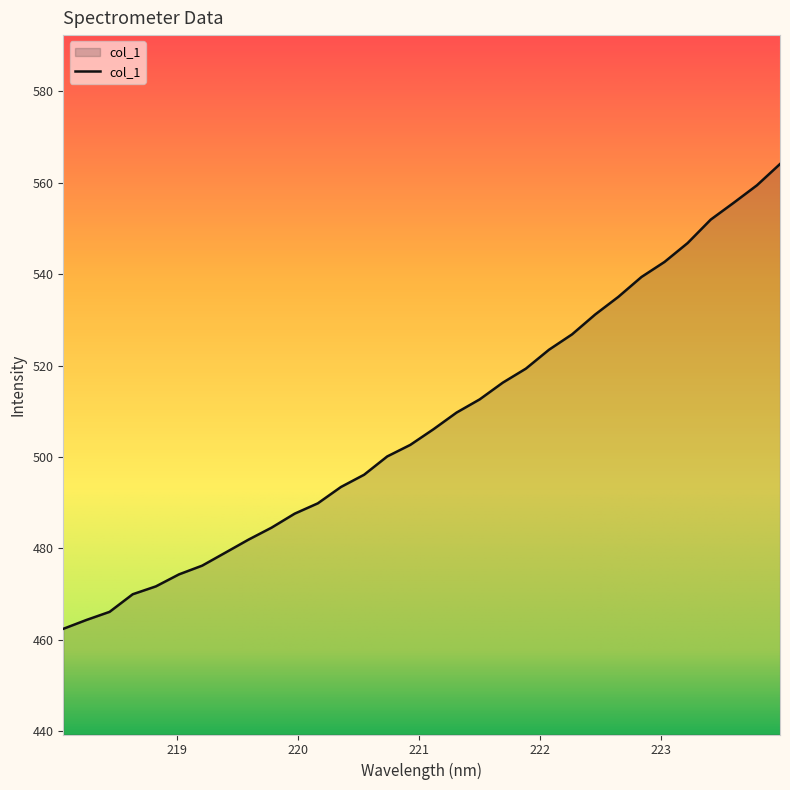

What is the difference between the maximum and minimum values?

101.7